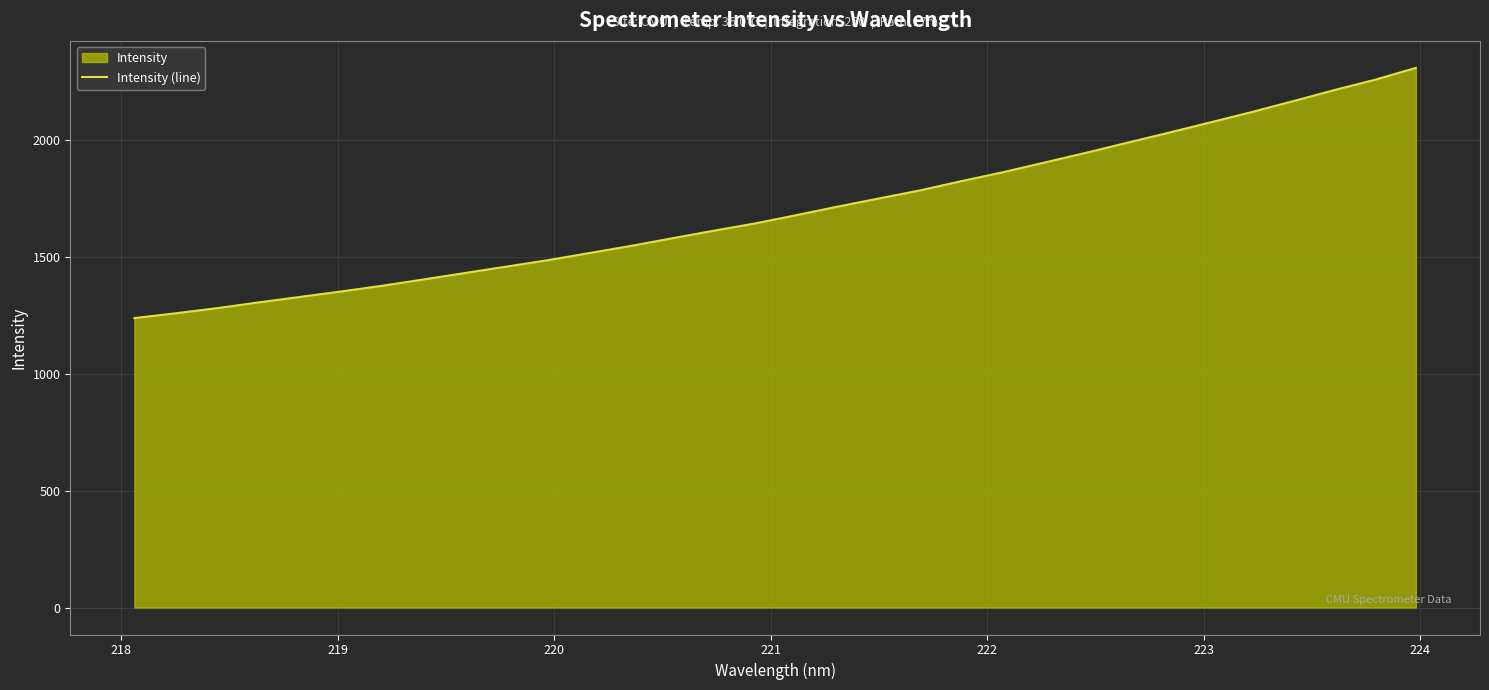

Count the number of values greater than 1678.

16